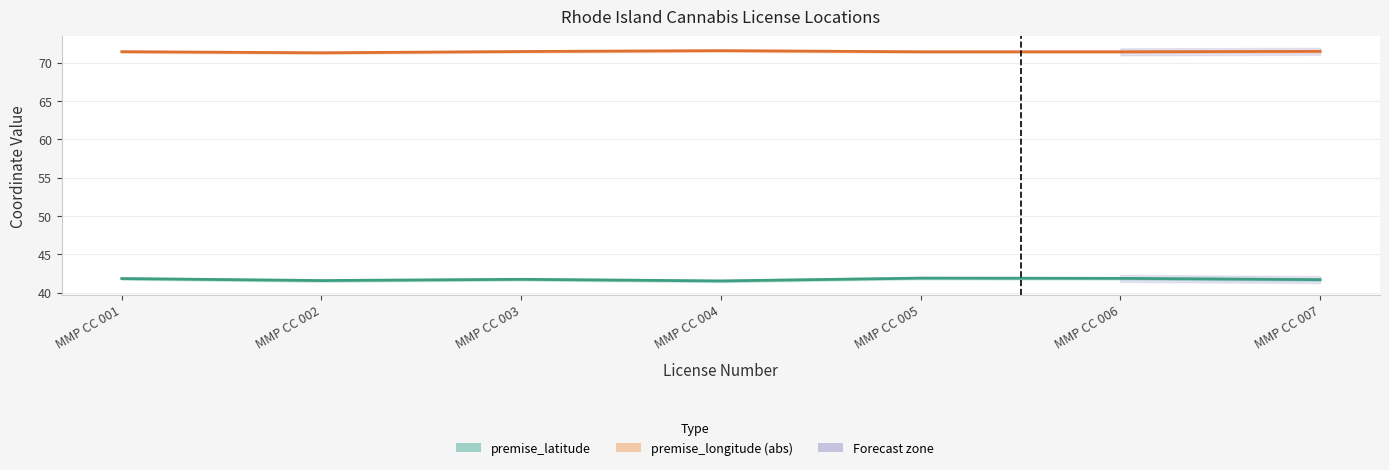

Which series has the largest total across all categories?

premise_longitude (abs)